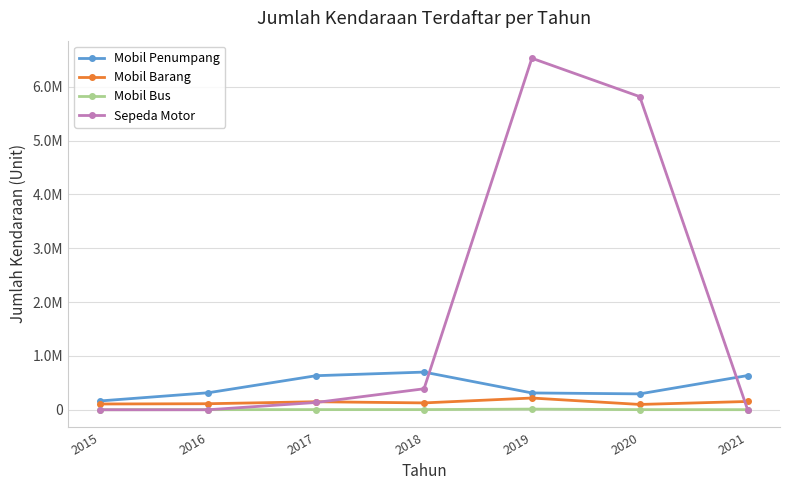

Reading left to right, what are all the values shown in this chart?

Mobil Penumpang: 164002	315596	632279	699387	312107	294849	635283
Mobil Barang: 107028	111911	148844	127125	217629	98481	153722
Mobil Bus: 0	1930	2806	2953	12120	2159	1490
Sepeda Motor: 0	0	135328	389312	6528444	5815108	0